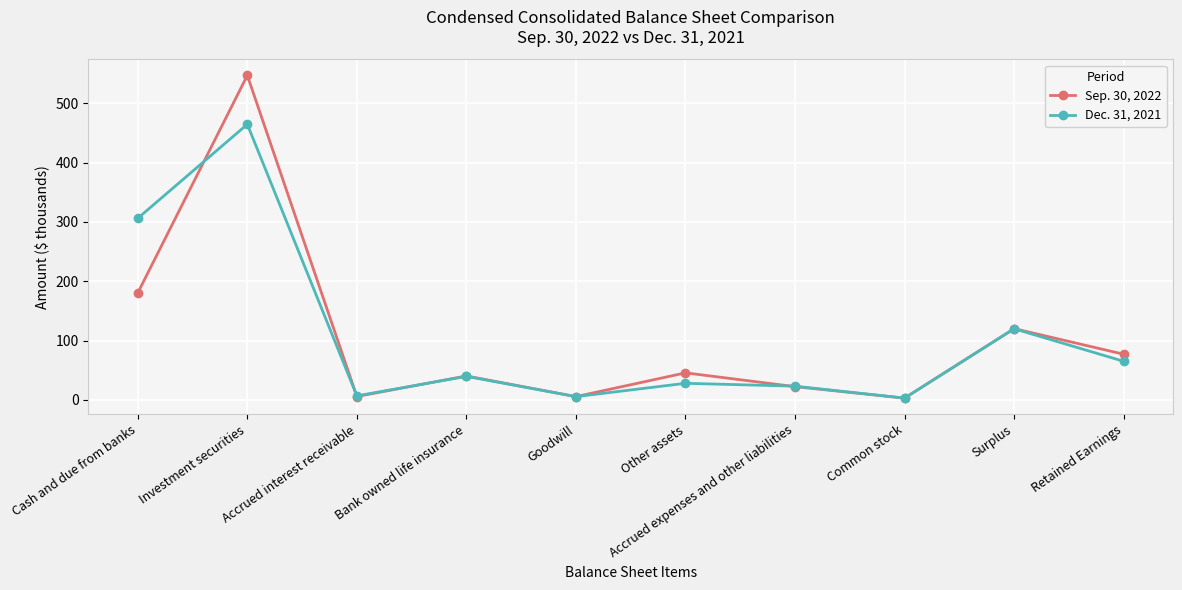

True or false: Sep. 30, 2022 has more than 2 points higher than both neighbors.

True